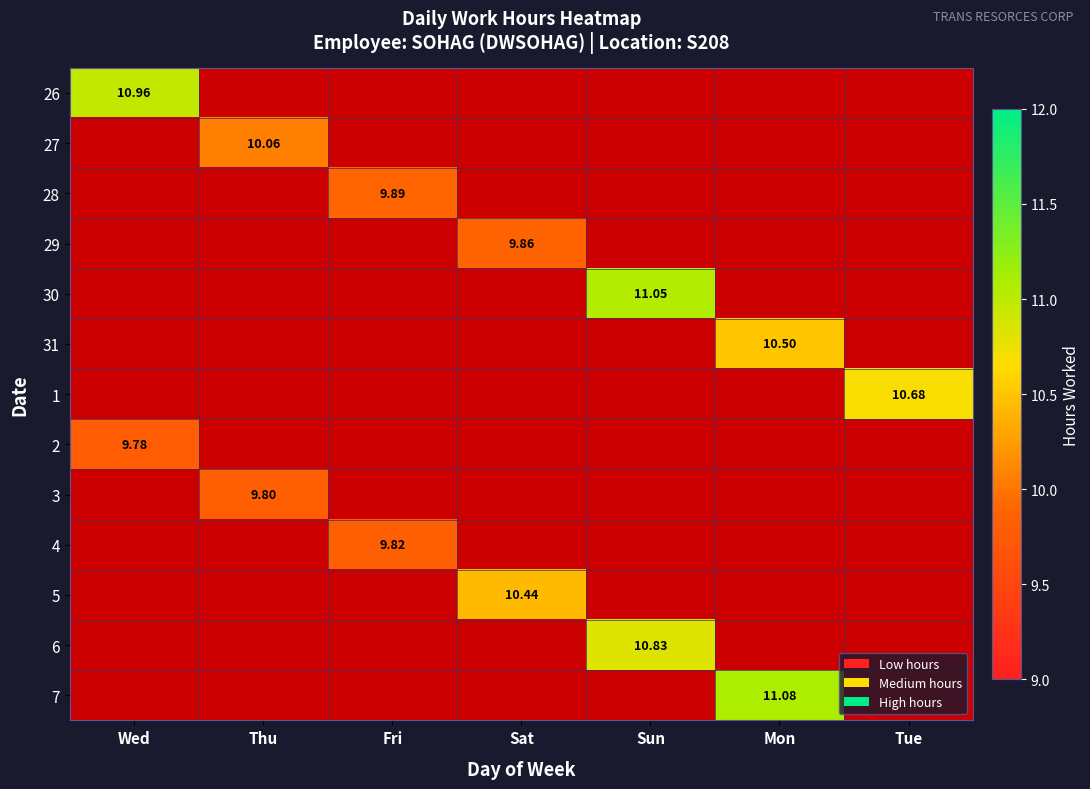

Which category has the lowest value across all series?

Wed